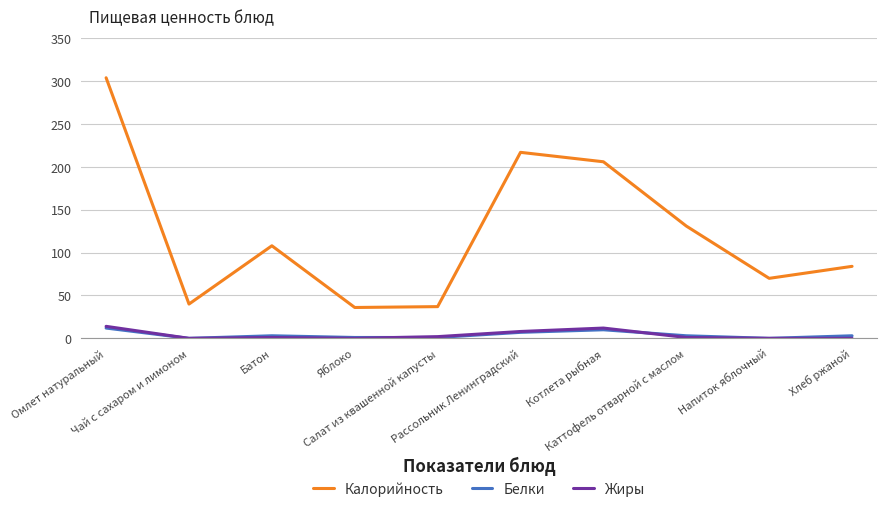

What is the highest value of the Калорийность series?

304